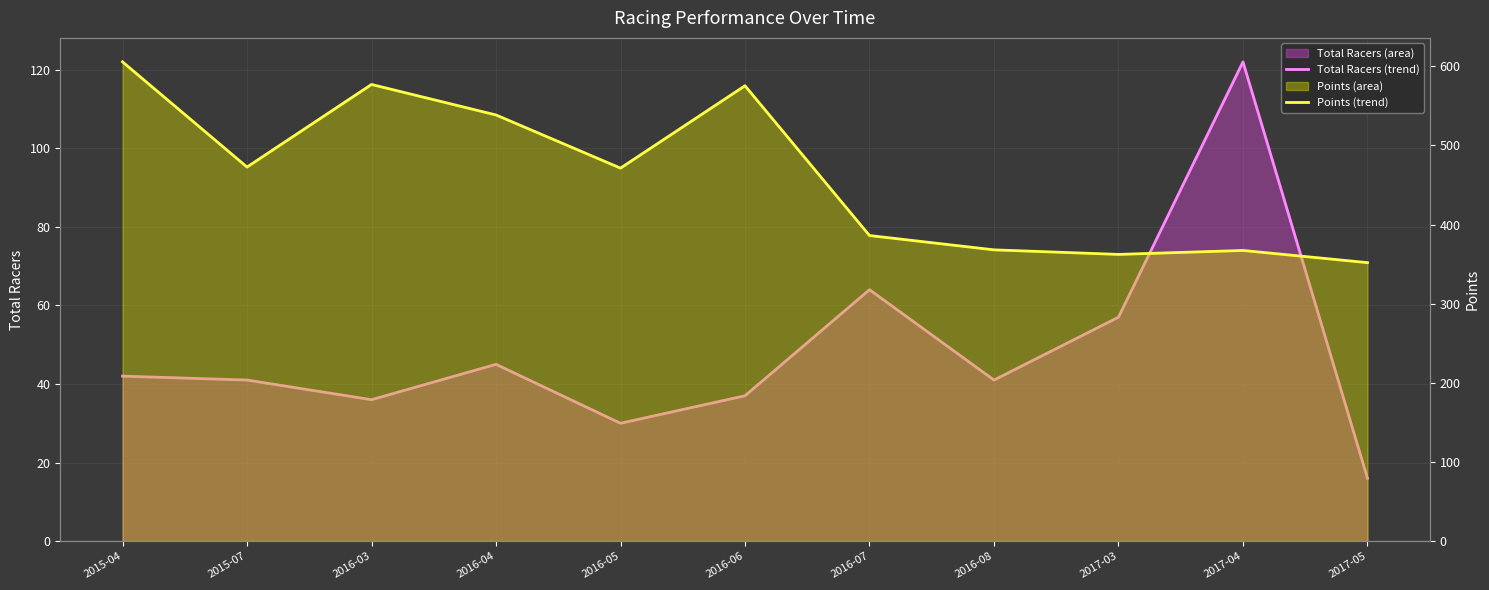

True or false: Total Racers (trend) has a value of 41.0 at 2016-08.

True